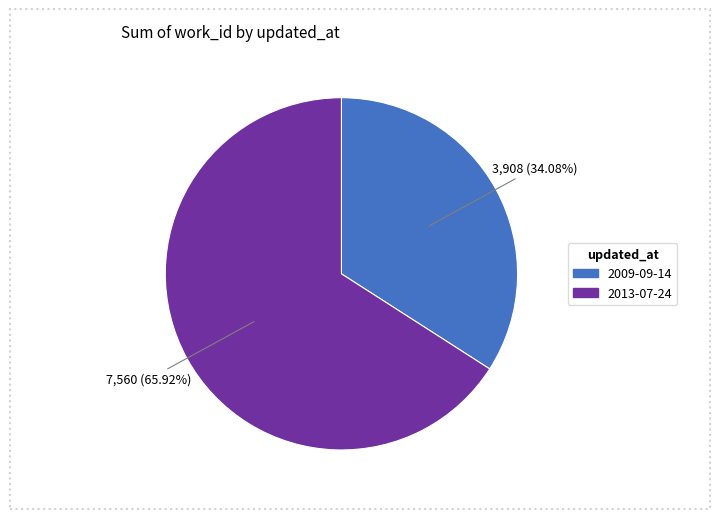

Between 2009-09-14 and 2013-07-24, which is larger?

2013-07-24